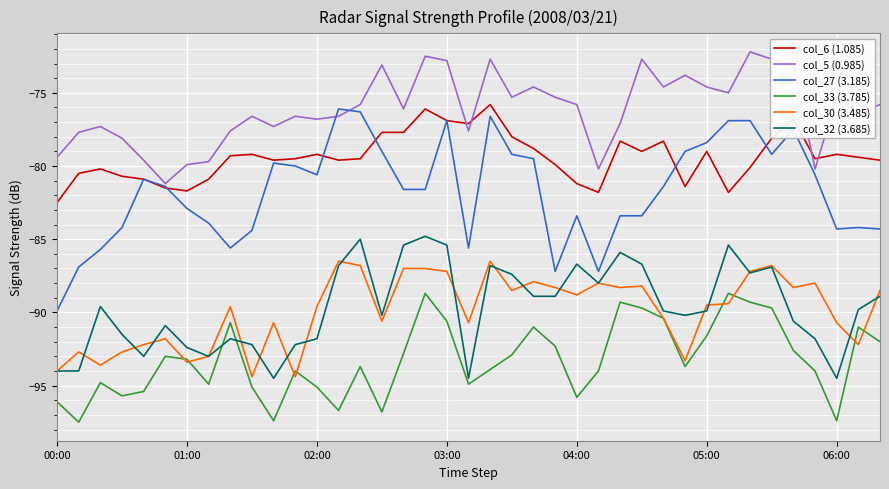

Which series has the largest range (max minus min)?

col_27 (3.185)